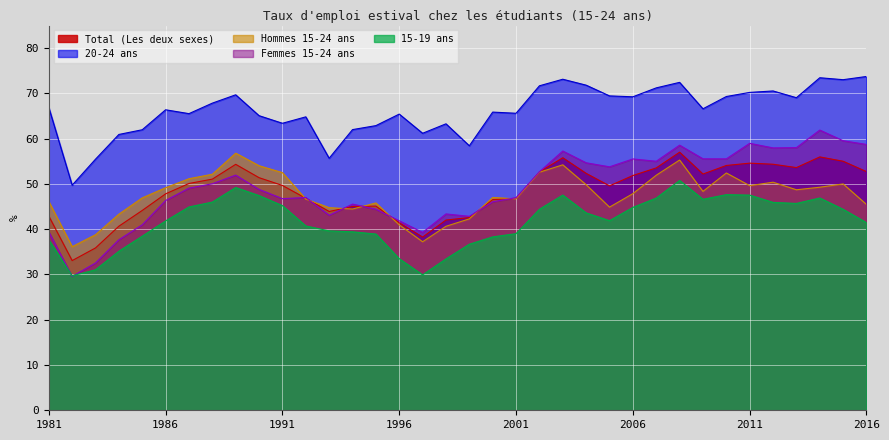

The Hommes 15-24 ans series shows 66.5 at 1985. True or false?

False